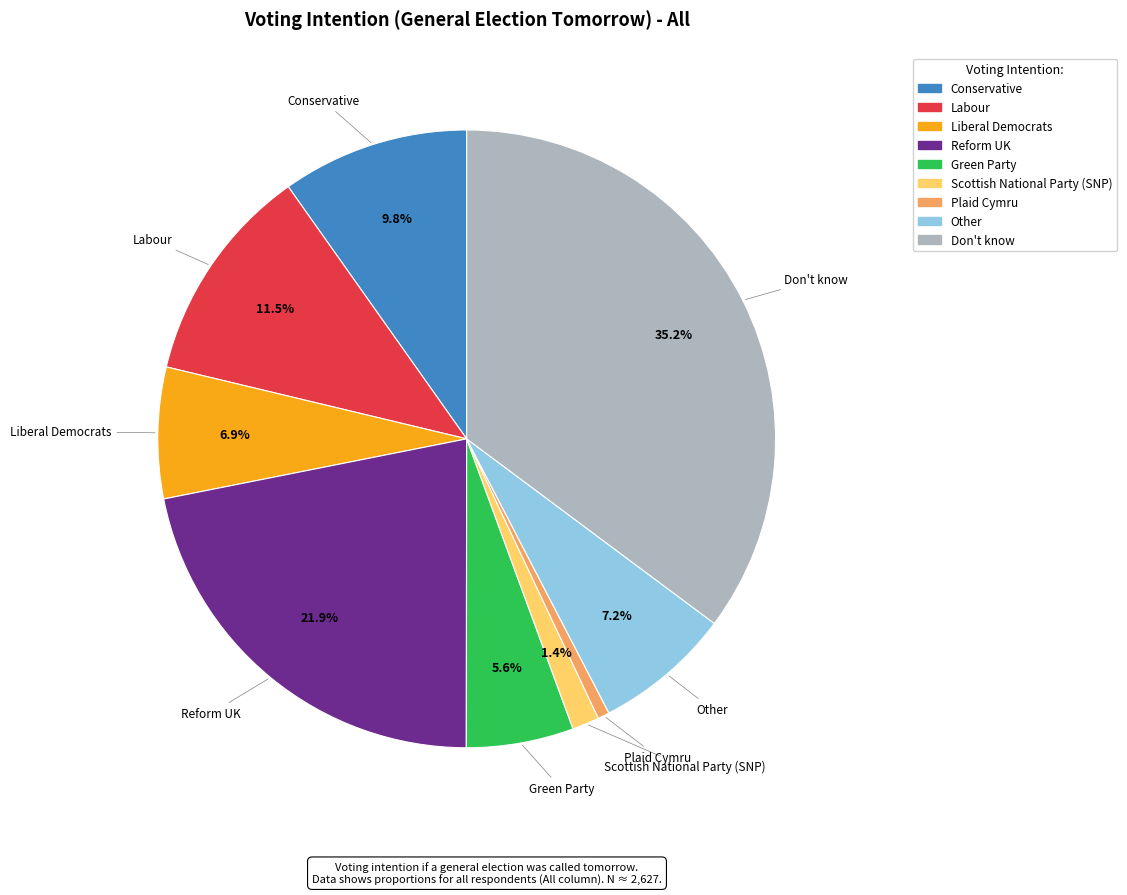

Do Scottish National Party (SNP) and Labour together represent more than half of the pie?

No